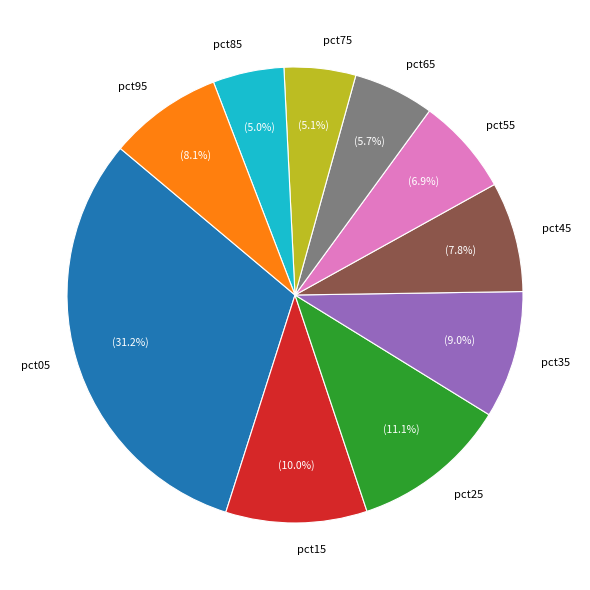

How many slices are in this pie chart?

10